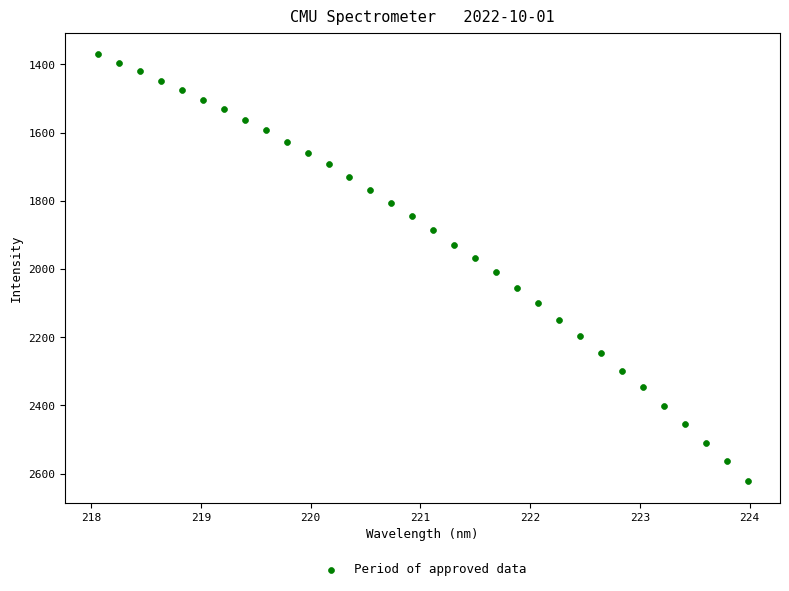

What is the range of Y values (max minus min)?

1252.9